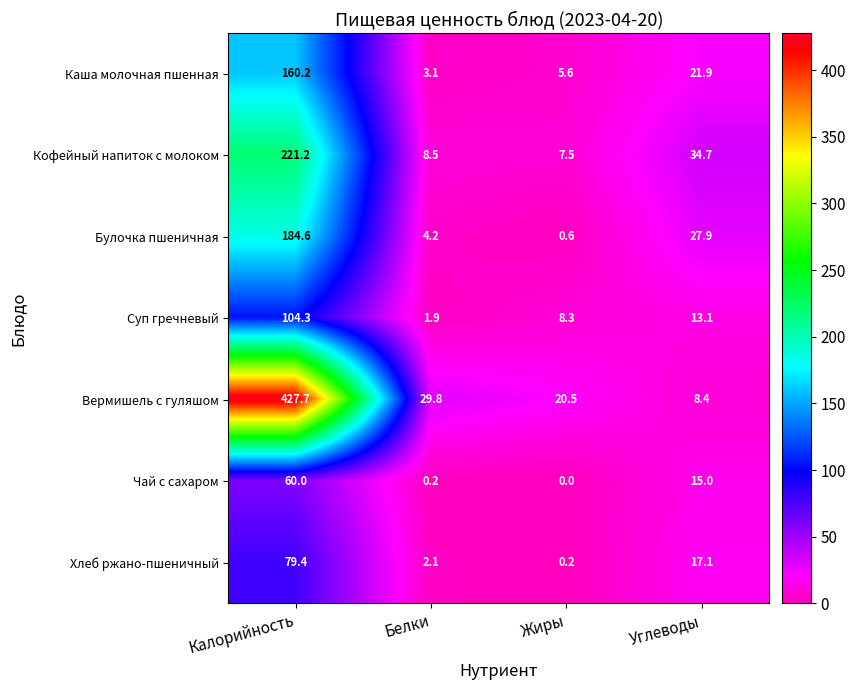

The value of Вермишель с гуляшом at Жиры is 20.5. True or false?

True